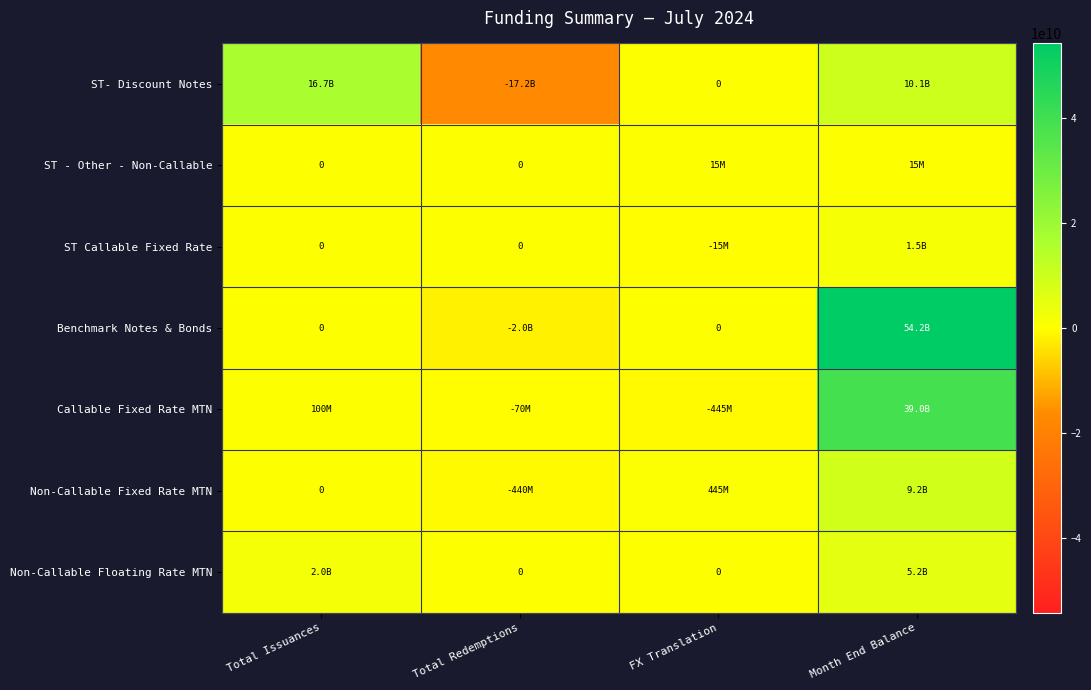

What is the maximum value for ST Callable Fixed Rate?

1451582000